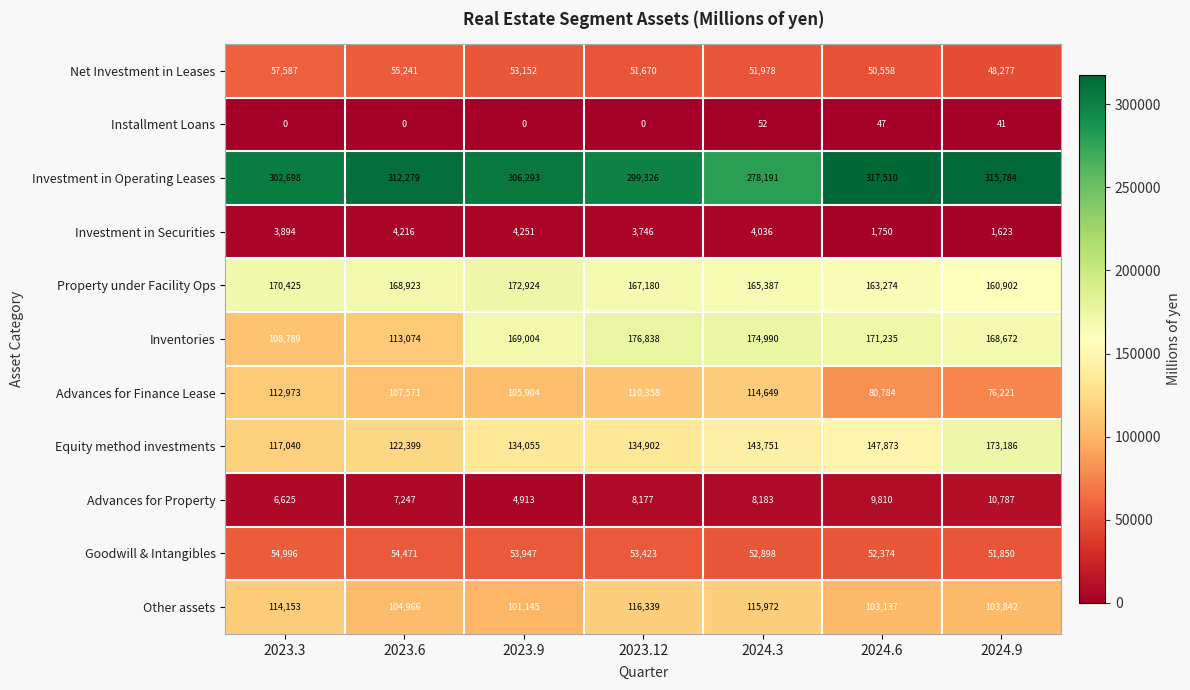

At which category is the sum across all series the highest?

2023.12